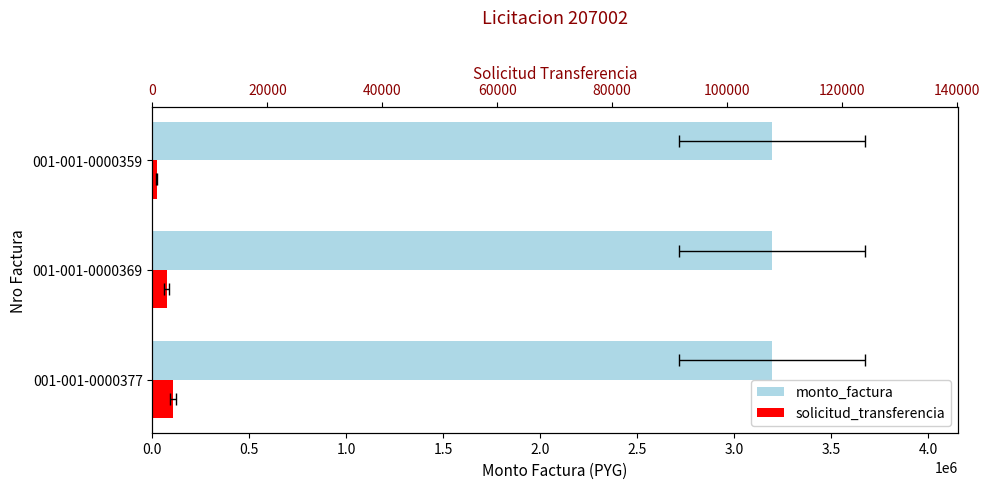

What is the spread (max minus min) of values at 0.0?

107816.6